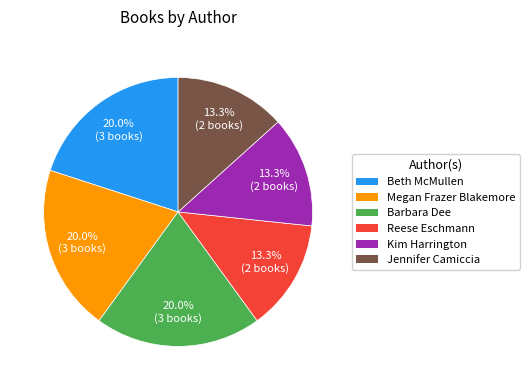

Combined, what portion of the pie is Barbara Dee and Beth McMullen?

40.0%